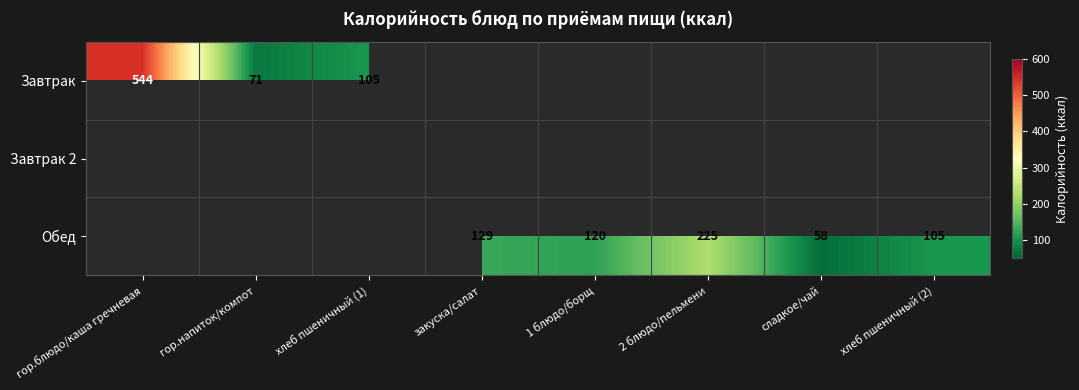

The value of Обед at хлеб пшеничный (2) is 157. True or false?

False